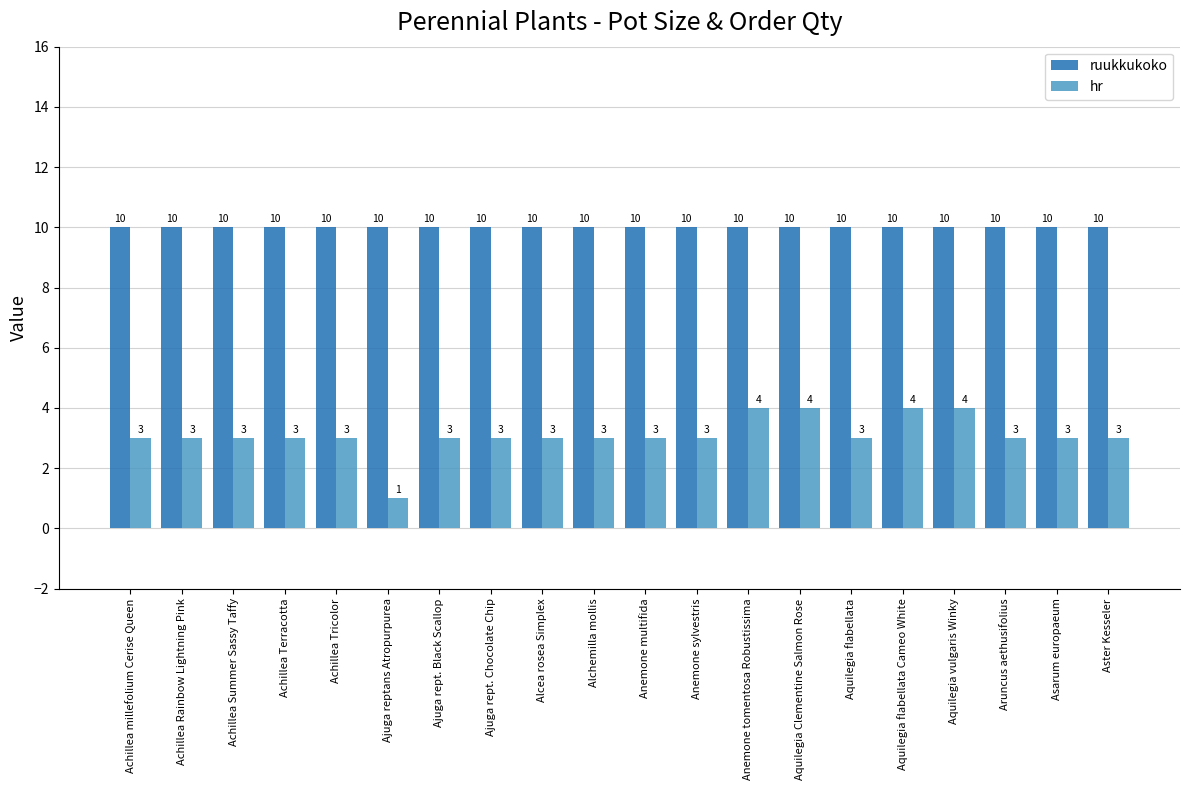

What is the sum of the hr values at Anemone sylvestris and Achillea Tricolor?

6